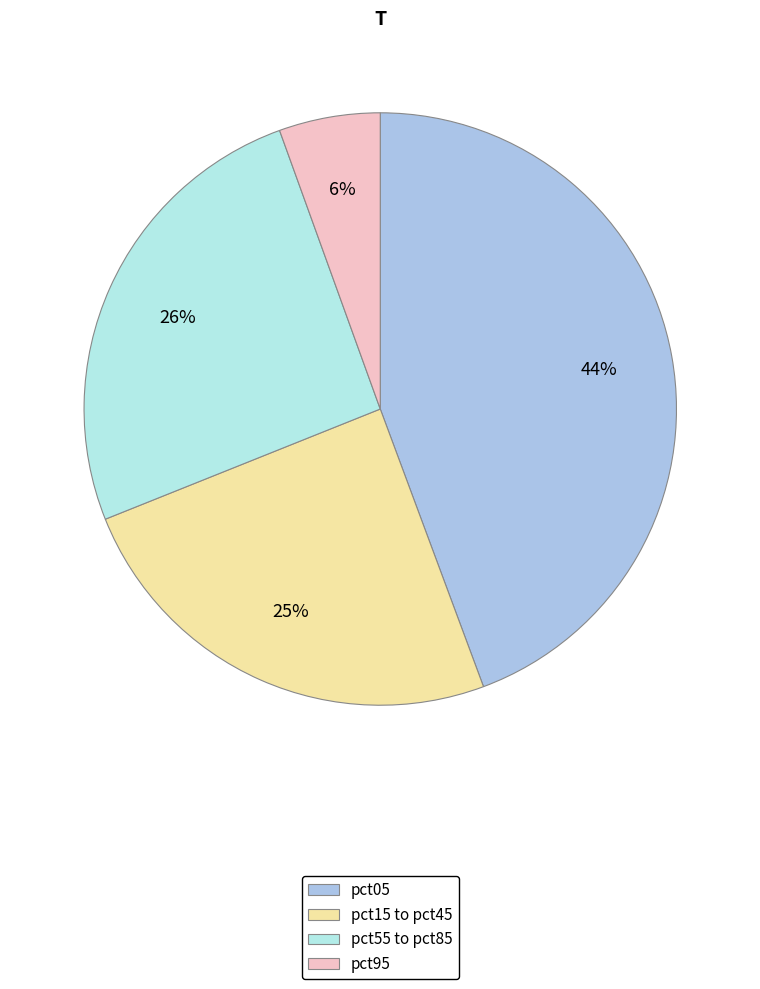

How many slices are in this pie chart?

4